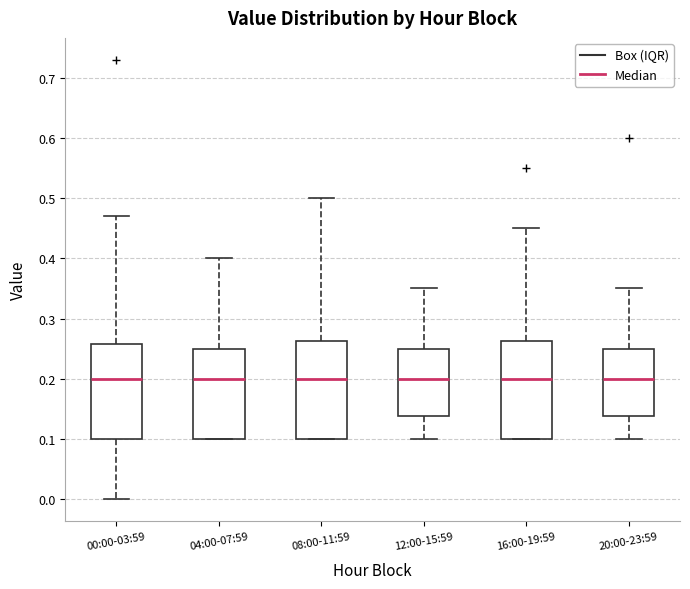

Where is the lower edge of the box for 04:00-07:59 on the y-axis? The values are not printed on the chart, so give them approximately, as read against the axis.

0.10